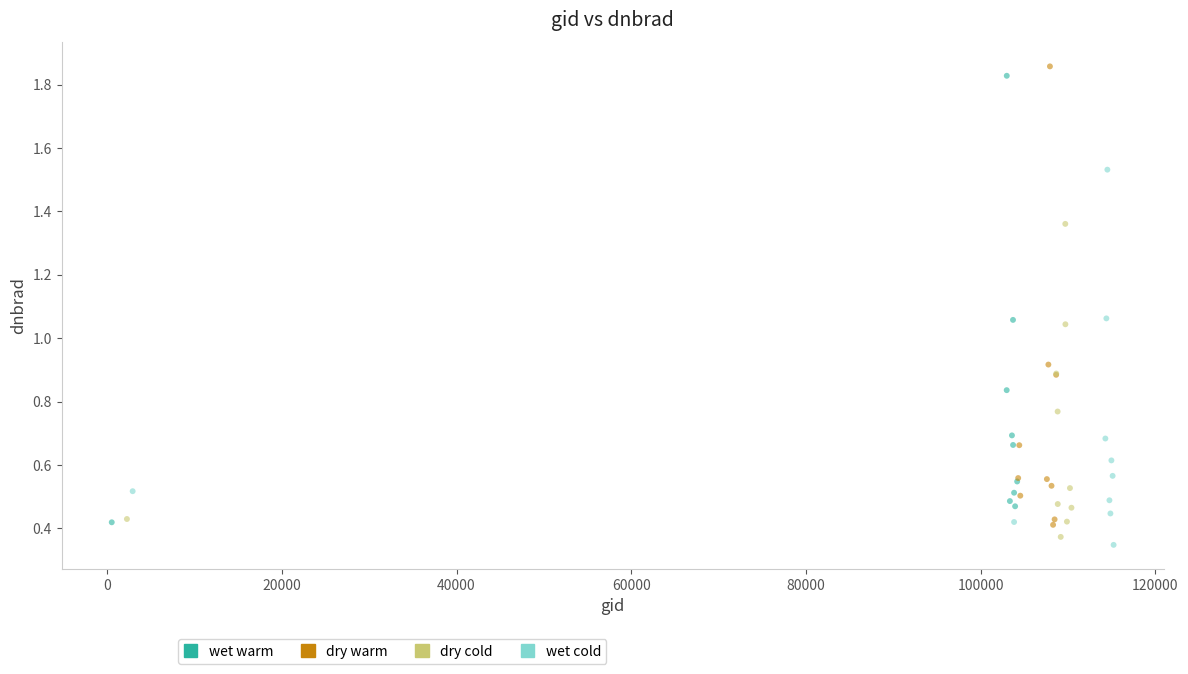

Which series contains the highest Y value?

dry warm